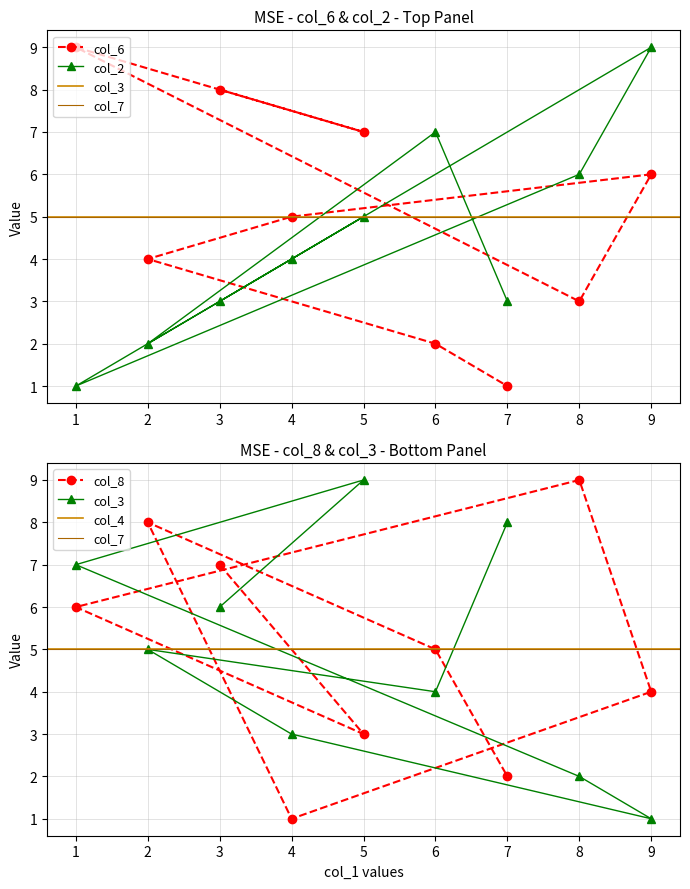

Is the value of col_2 at 1 greater than the value of col_6 at 8?

No